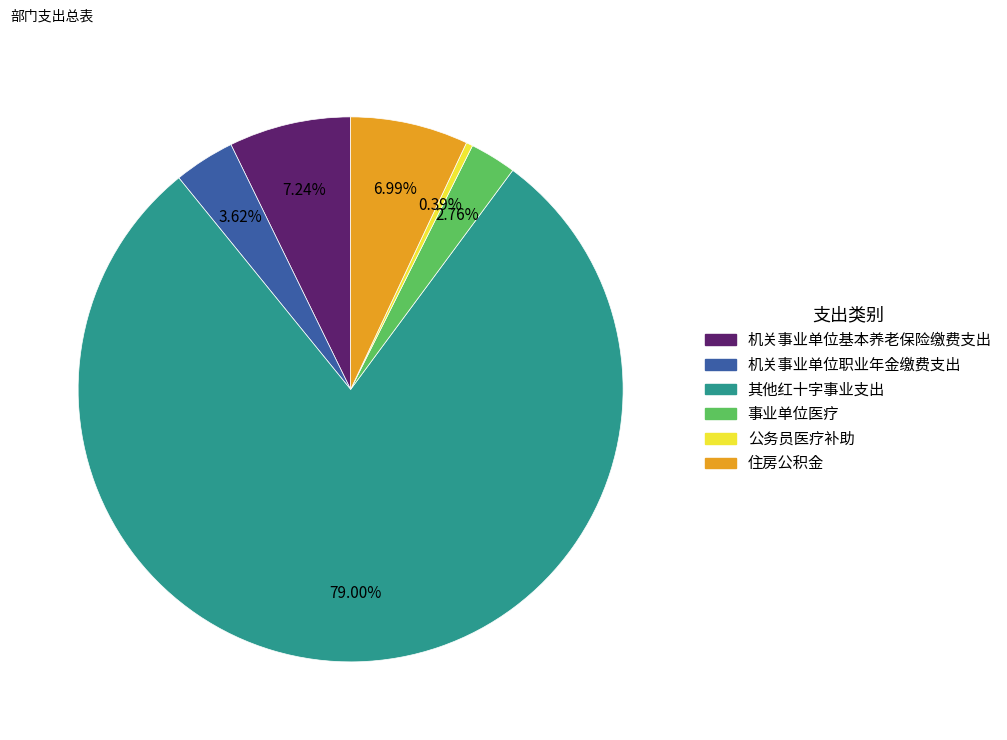

Is the sum of 公务员医疗补助 and 机关事业单位基本养老保险缴费支出 greater than half?

No